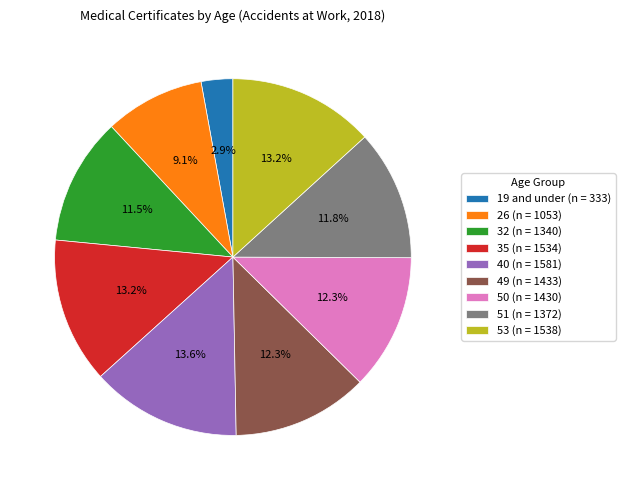

To the nearest percent, what portion does 26 represent?

9%